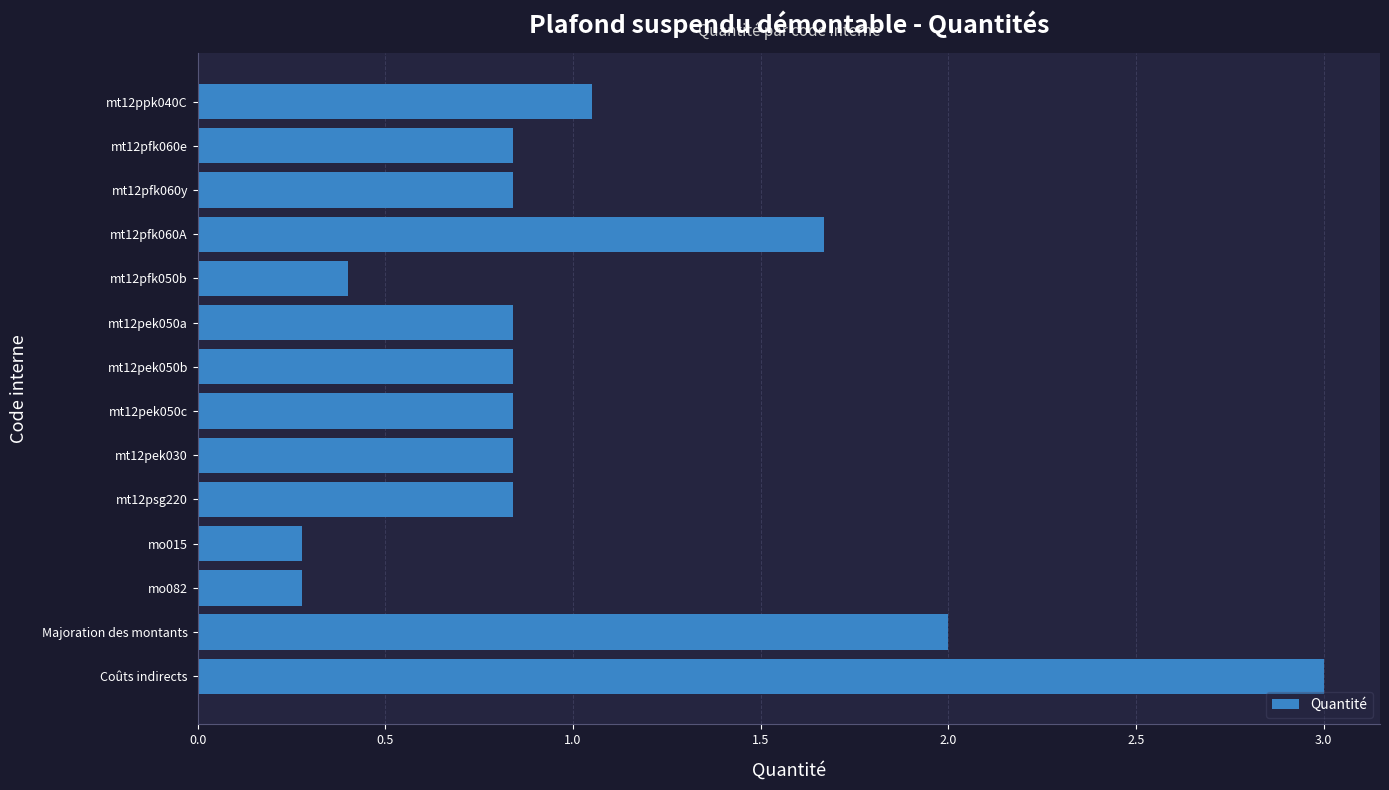

What is the value of the 11th bar from the top?

0.3